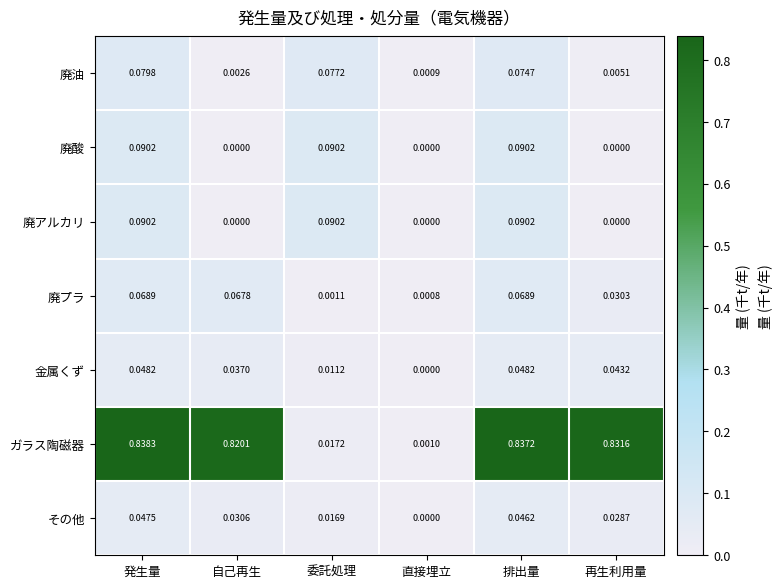

Is the value of 廃油 at 委託処理 greater than the value of 廃アルカリ at 発生量?

No